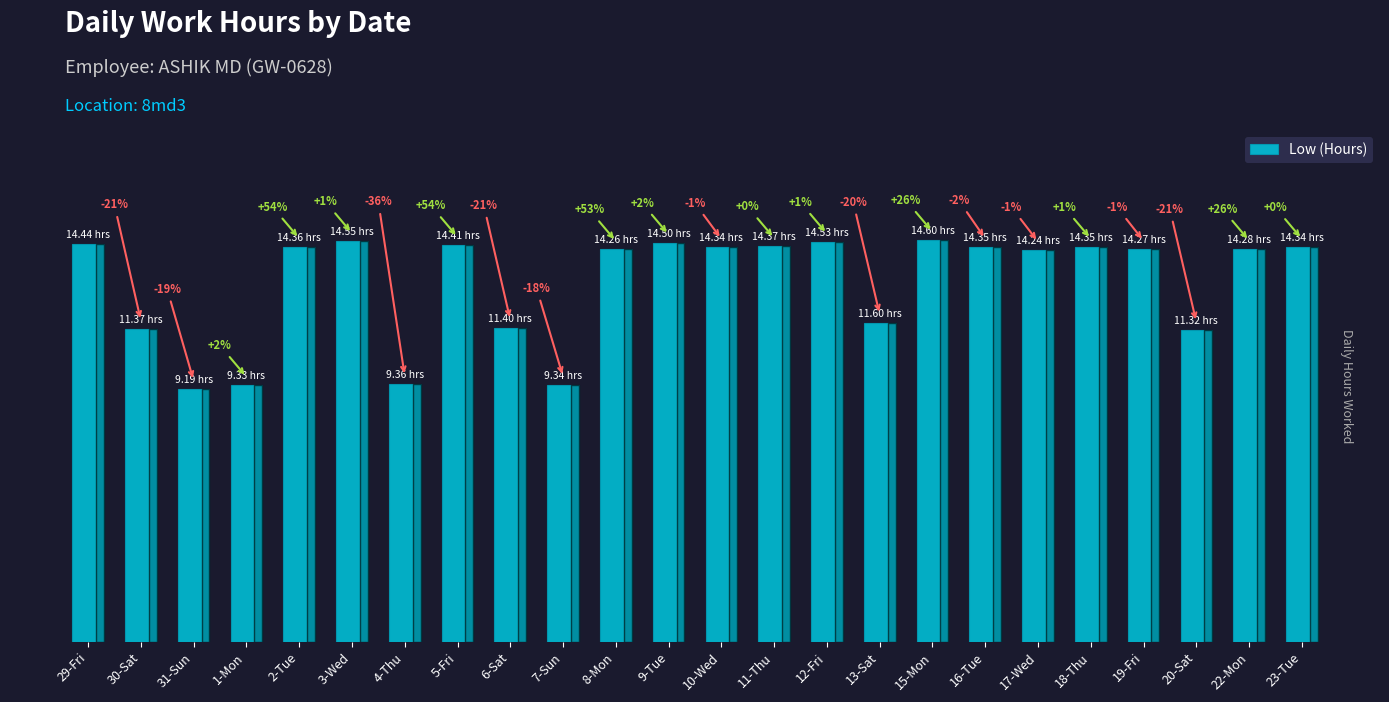

The chart shows a value of 19.3 at 15-Mon. True or false?

False